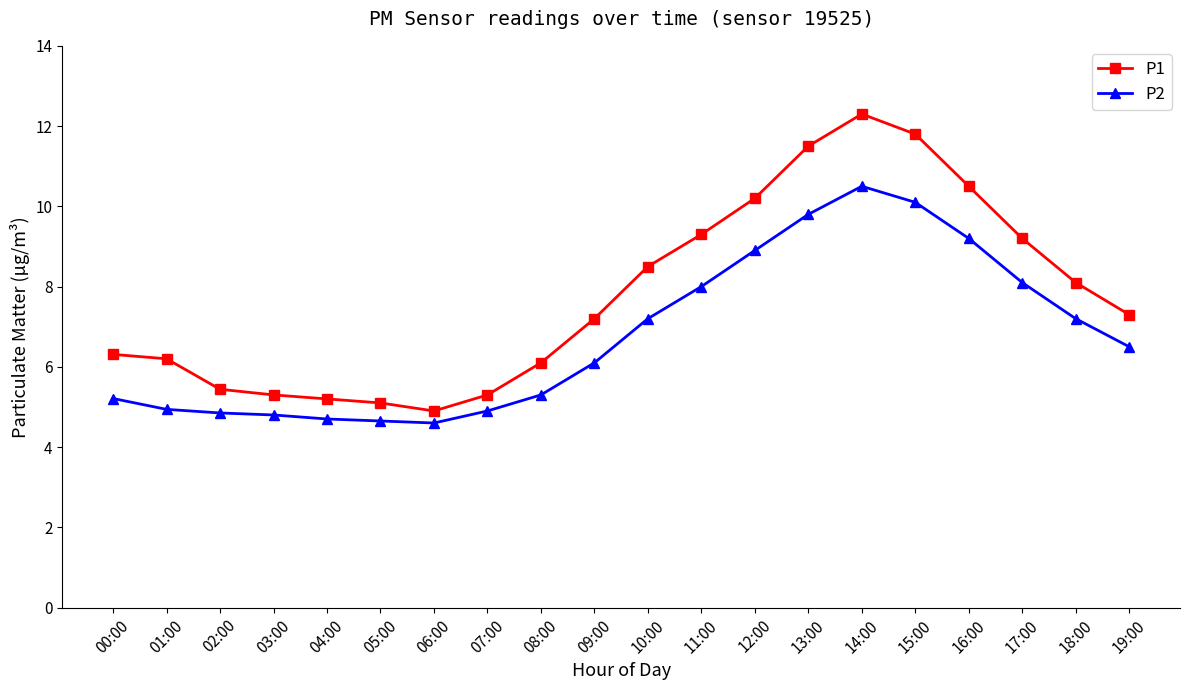

True or false: P1 has more than 0 points higher than both neighbors.

True